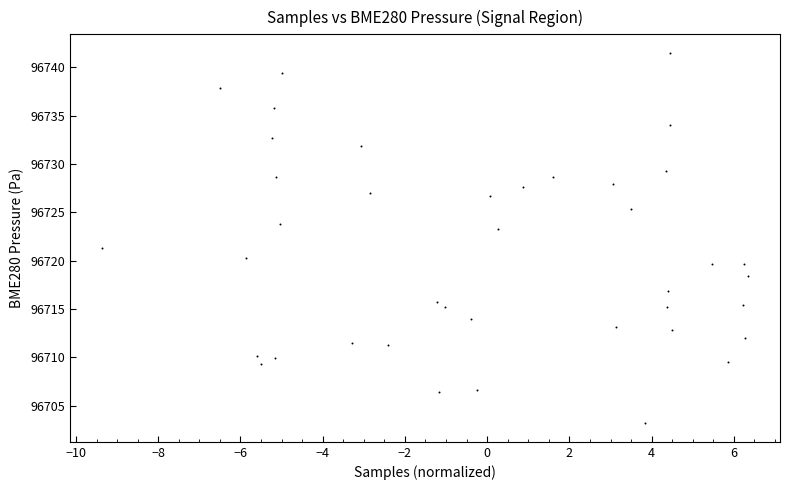

What Y value in the scatter plot is closest to 96722?

96721.3